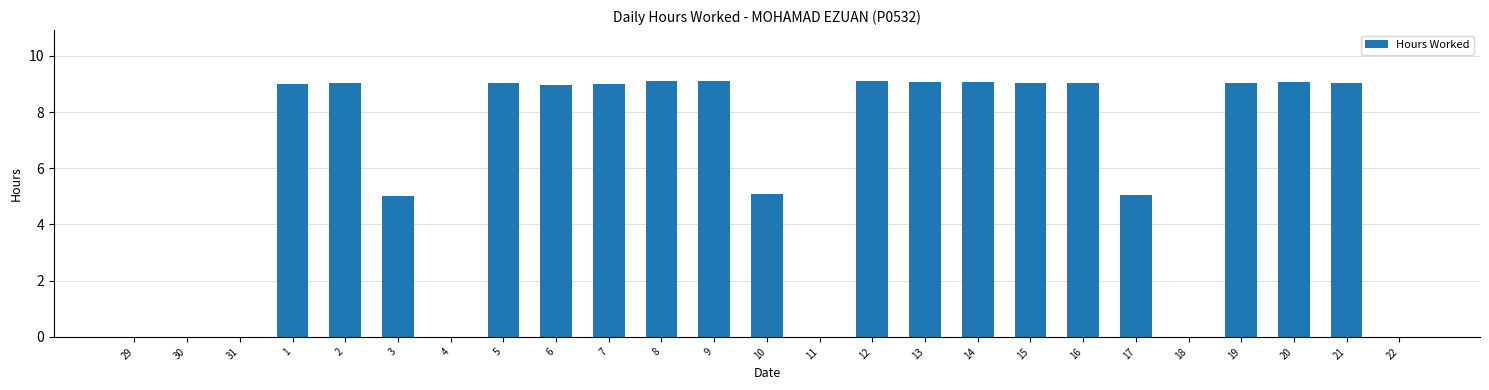

Does the chart contain stacked bars?

No